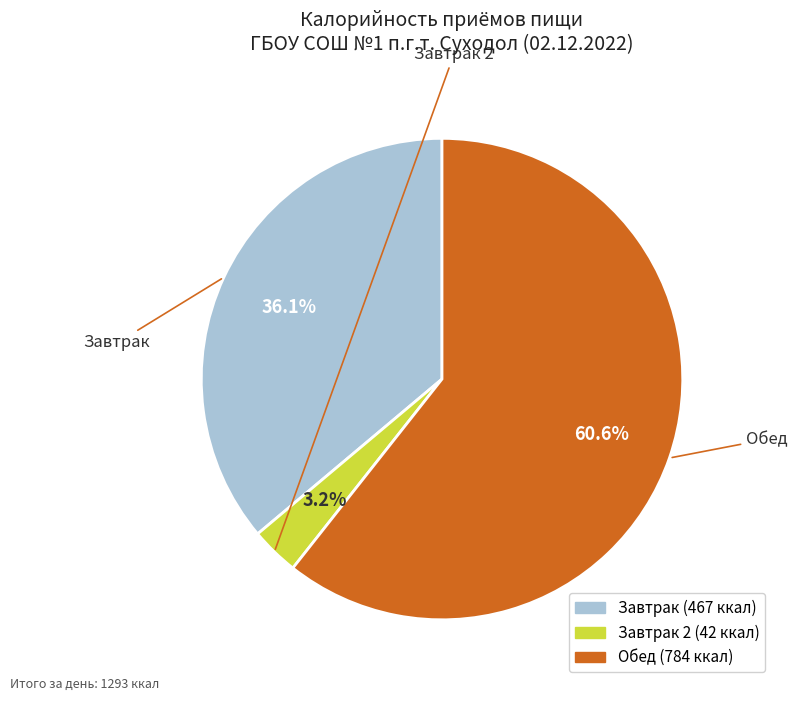

How many segments does this pie chart have?

3